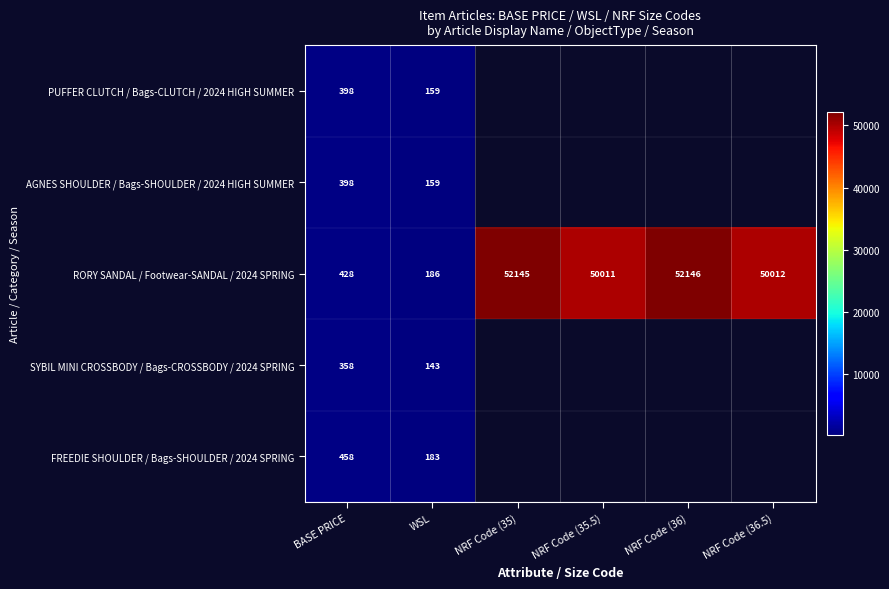

Is the value of SYBIL MINI CROSSBODY / Bags-CROSSBODY / 2024 SPRING at BASE PRICE greater than the value of AGNES SHOULDER / Bags-SHOULDER / 2024 HIGH SUMMER at WSL?

Yes